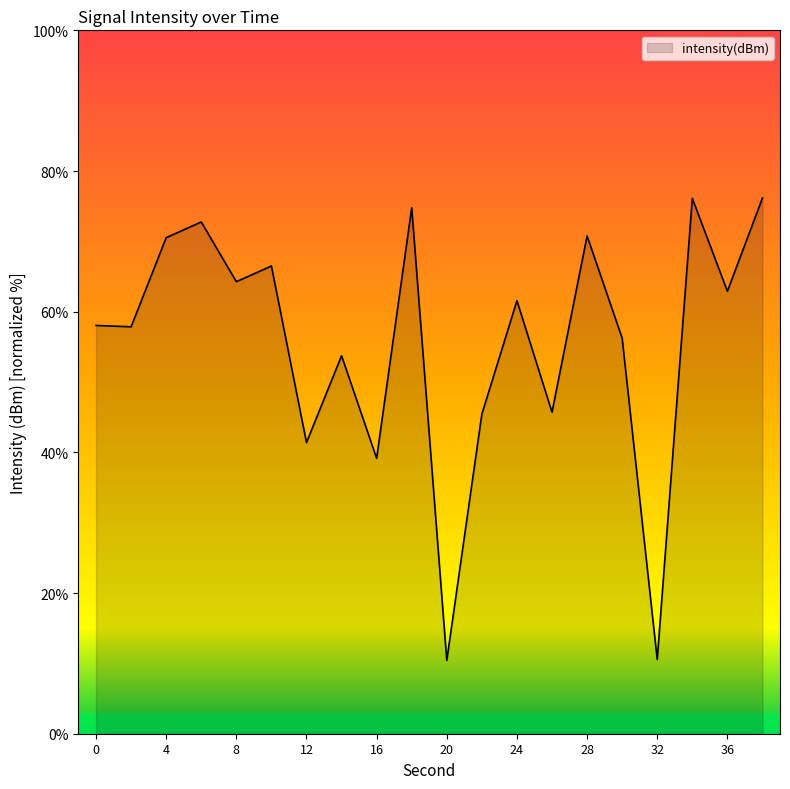

What is the smallest value displayed?

10.4